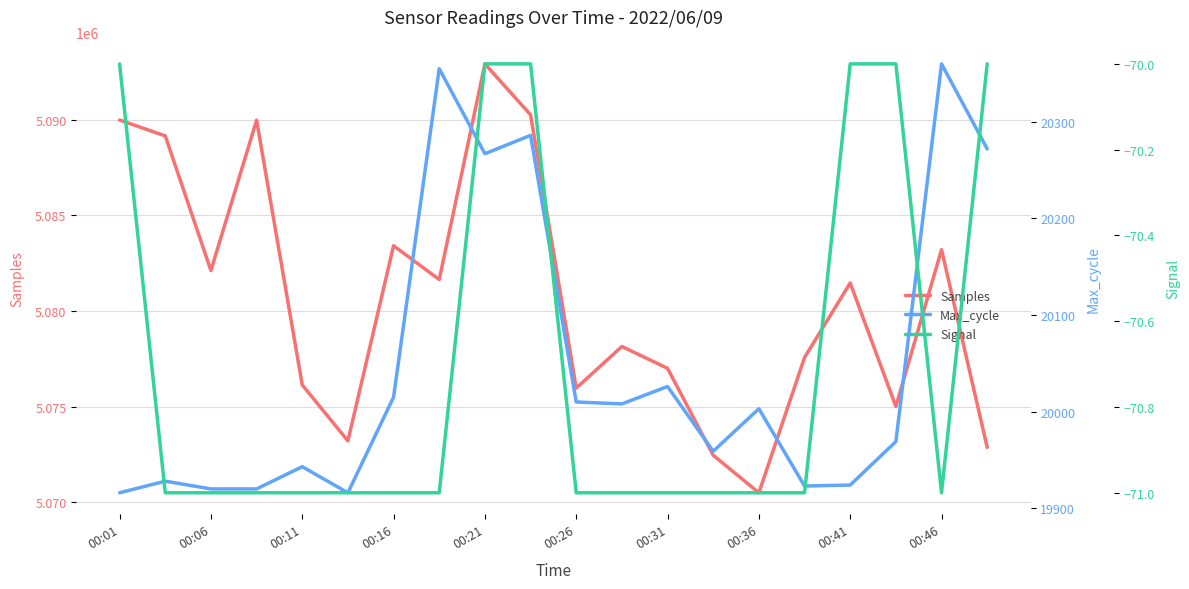

Which category has the highest value in the Signal series?

00:01